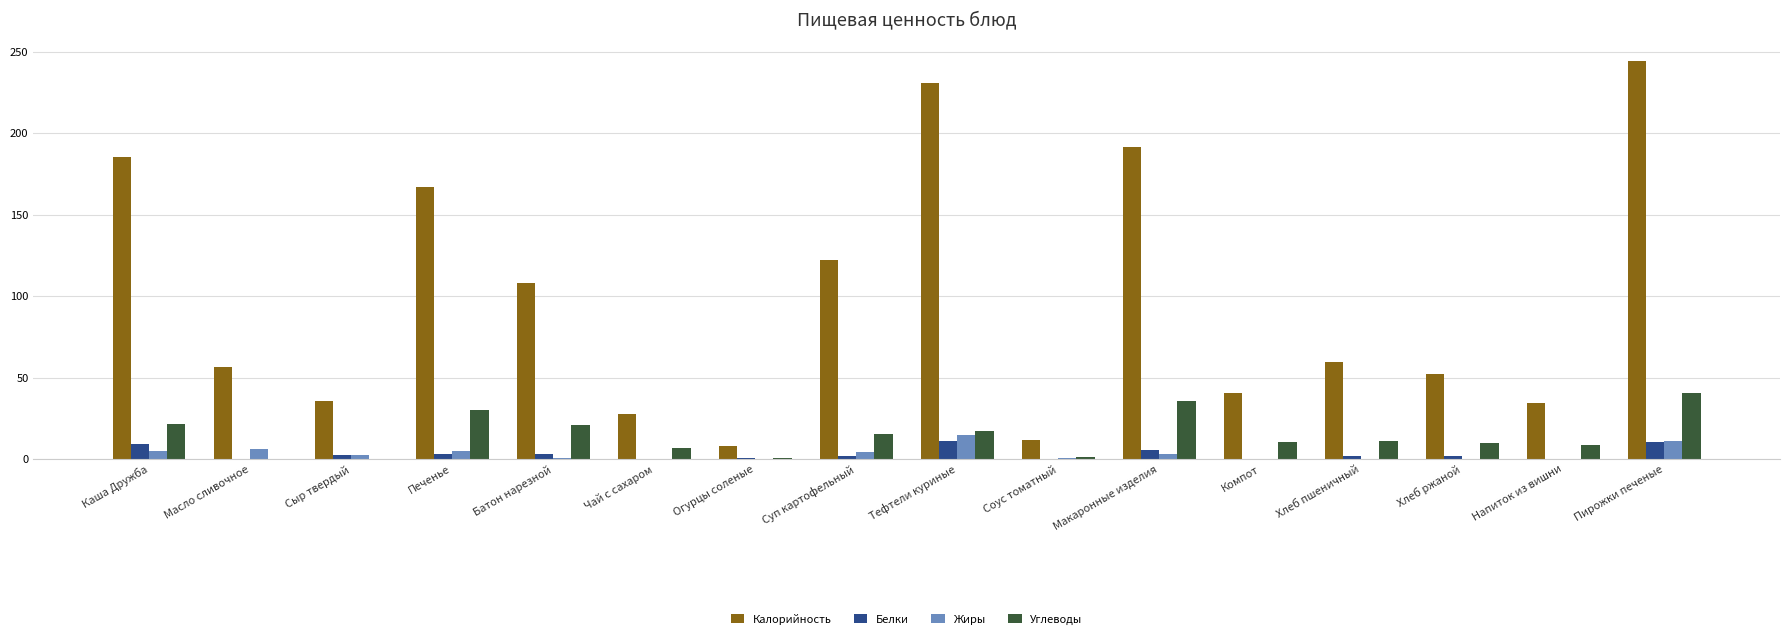

At which category is the sum across all series the highest?

Пирожки печеные